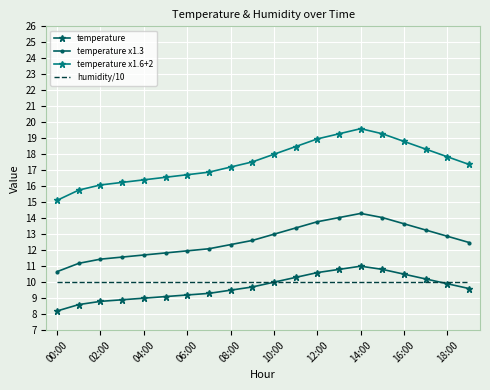

Which series has the largest total across all categories?

temperature x1.6+2